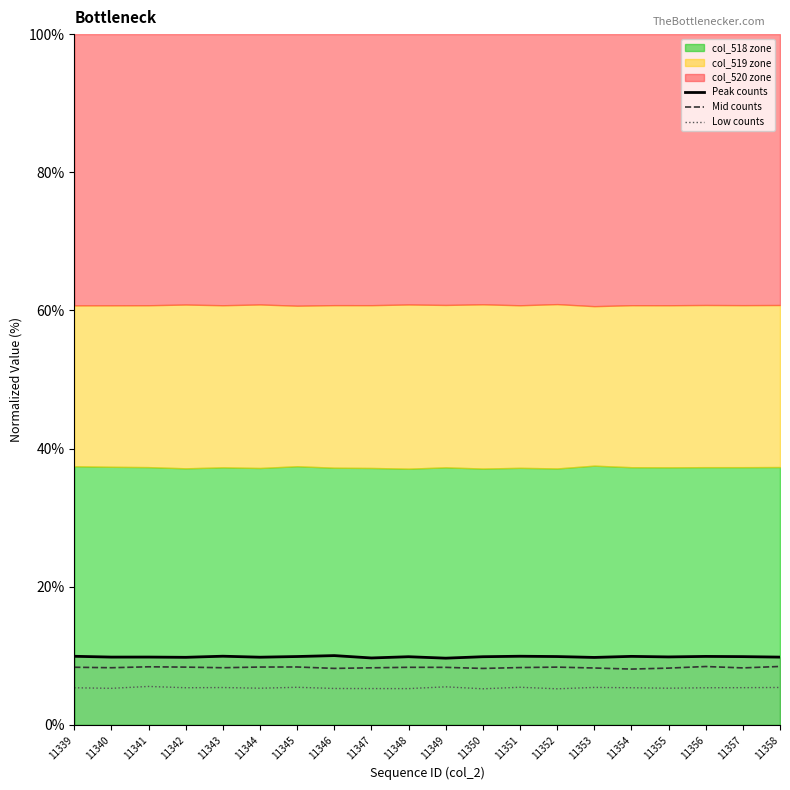

Reading left to right, list all the values displayed in this chart.

Peak counts: 9.9	9.8	9.8	9.8	9.9	9.8	9.9	10.0	9.7	9.9	9.7	9.9	9.9	9.9	9.8	9.9	9.8	9.9	9.9	9.8
Mid counts: 8.4	8.3	8.4	8.4	8.3	8.4	8.4	8.2	8.3	8.3	8.3	8.2	8.3	8.4	8.2	8.1	8.2	8.5	8.3	8.5
Low counts: 5.4	5.3	5.6	5.4	5.4	5.3	5.5	5.3	5.3	5.3	5.5	5.2	5.5	5.2	5.4	5.4	5.3	5.4	5.4	5.4